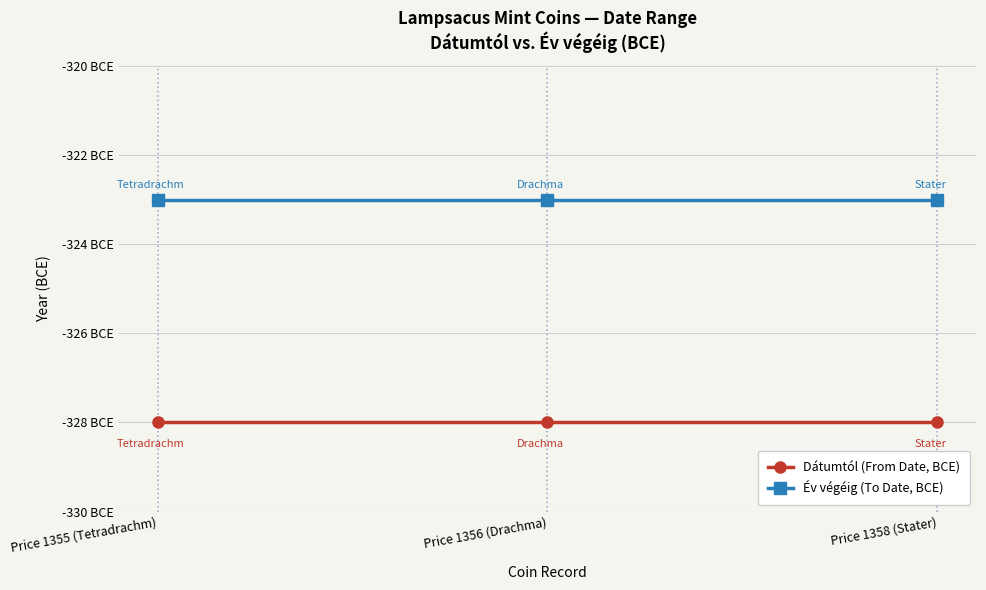

Does the chart have visible grid lines?

Yes